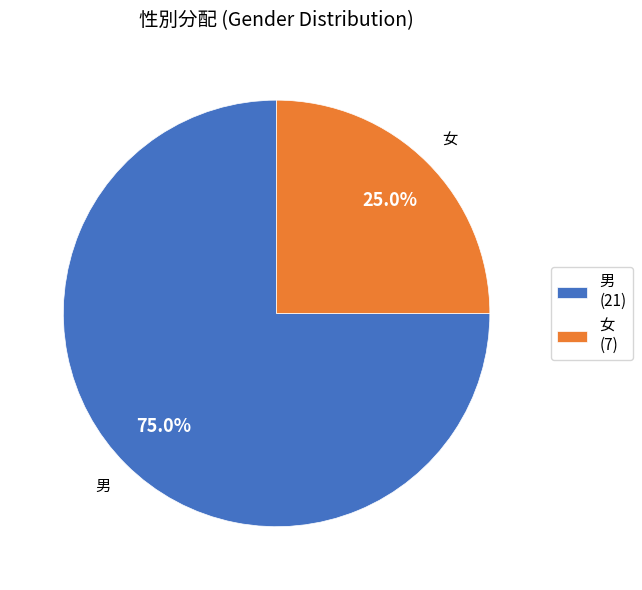

Which category has the biggest portion of the pie?

男